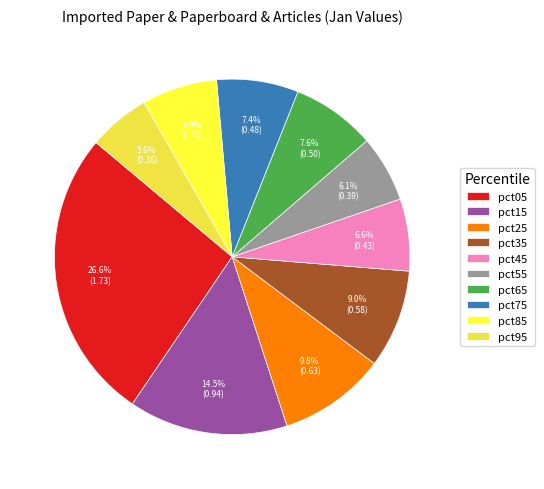

Which category has the biggest portion of the pie?

pct05